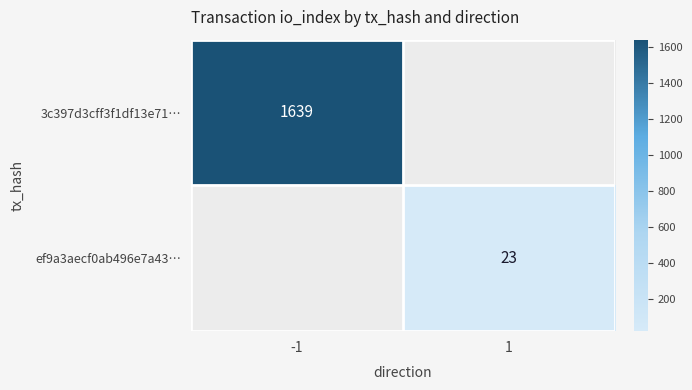

What is the maximum value shown in the chart?

1639.0